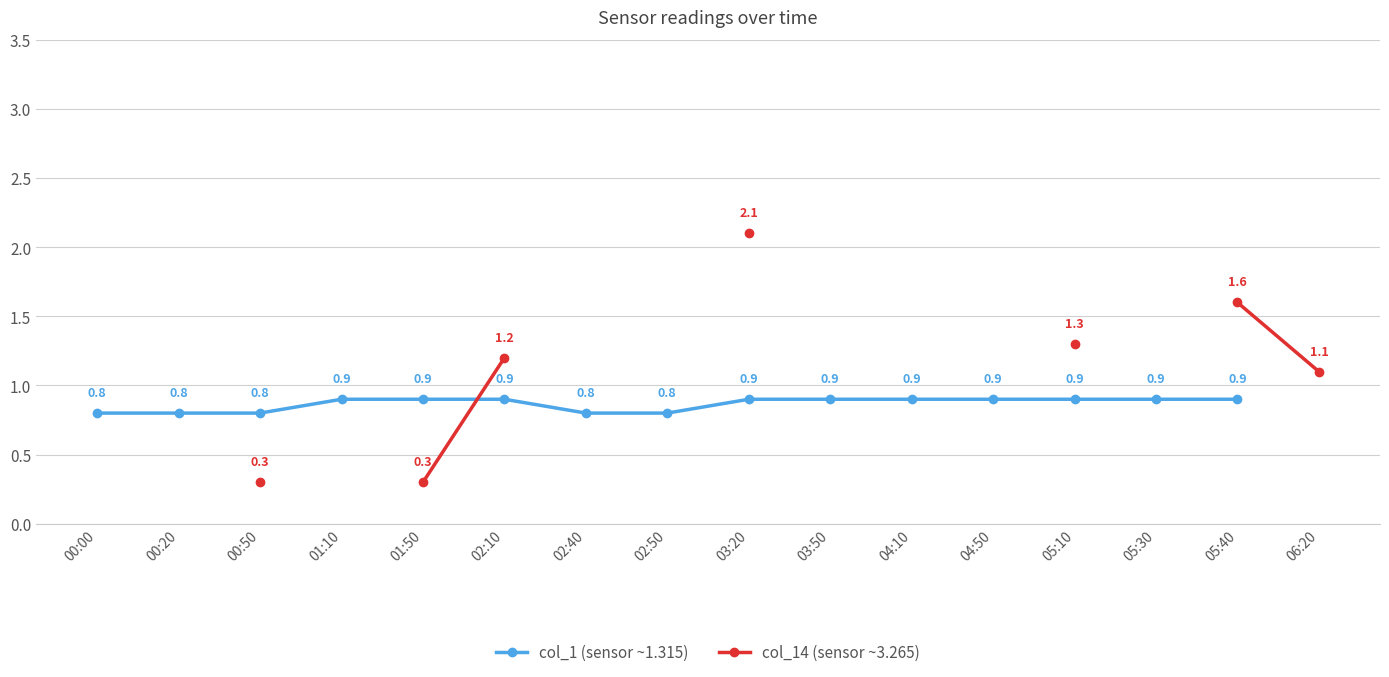

What position from the left is 02:50?

8